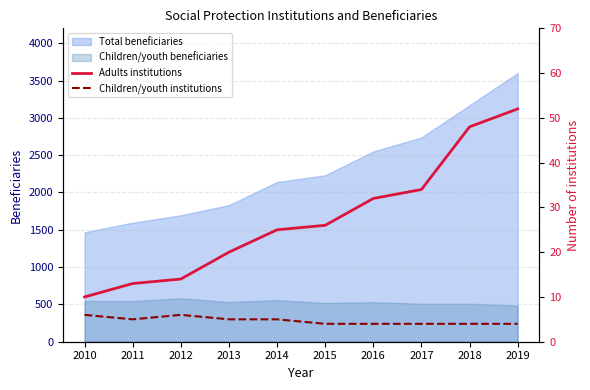

What is the value of the Children/youth institutions point at the 10th from the left?

4